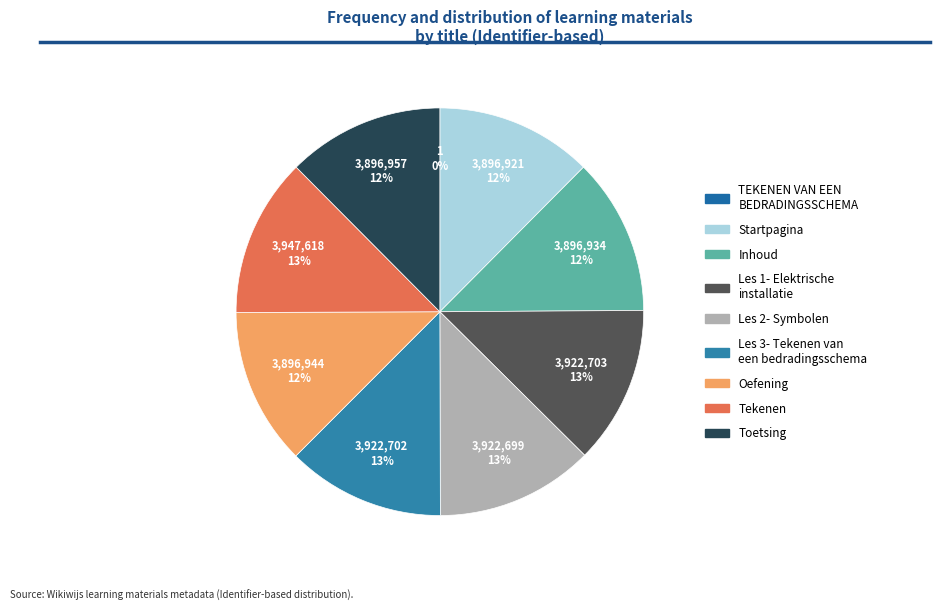

How many segments does this pie chart have?

9